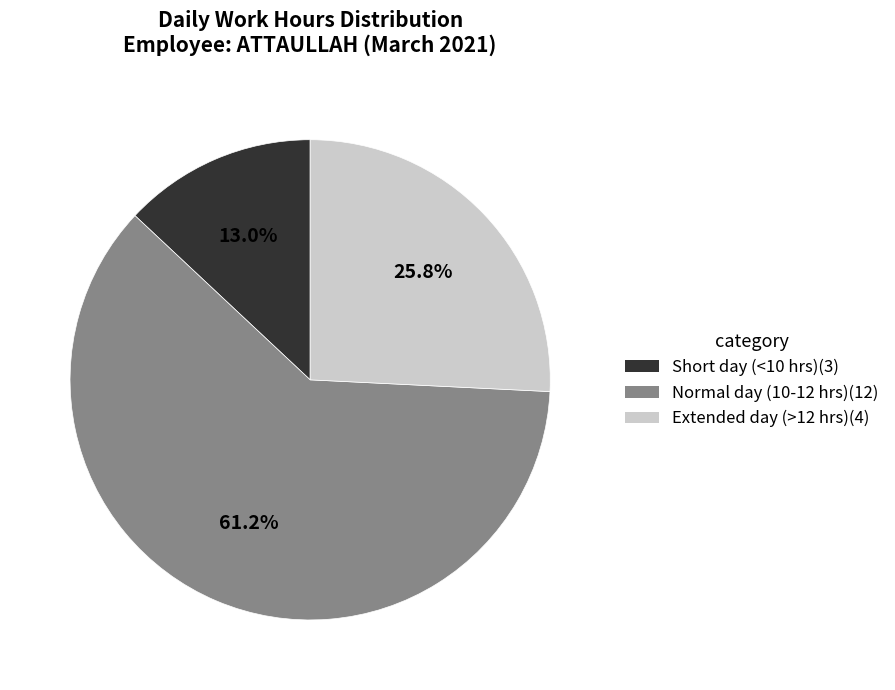

Which category has the biggest portion of the pie?

Normal day (10-12 hrs)(12)